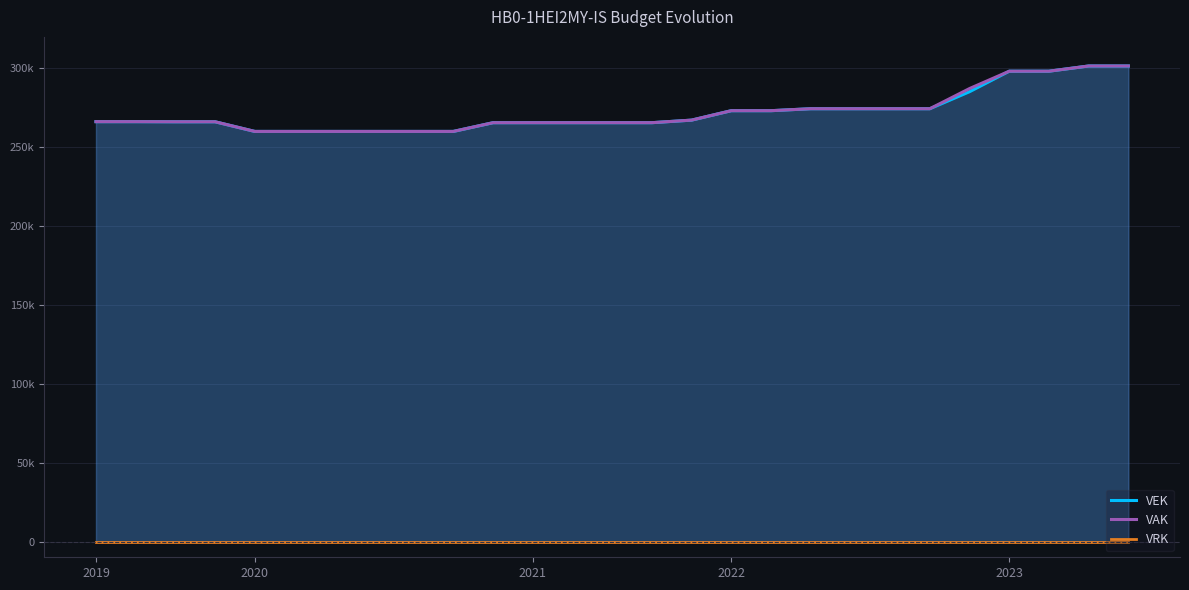

Which series changed the most between 12 and 15?

VEK